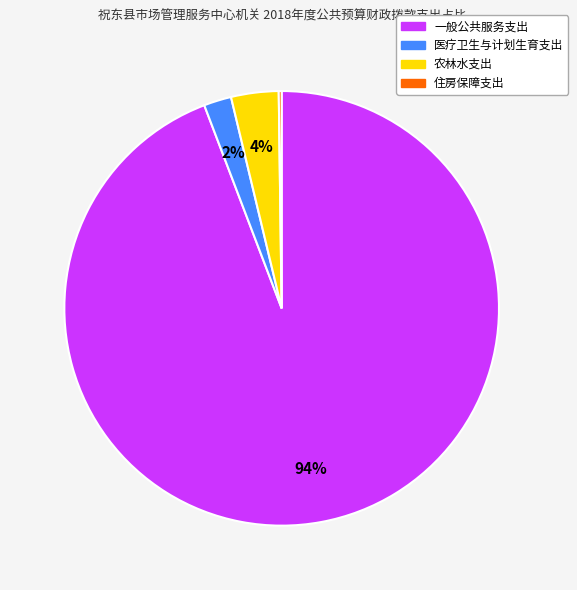

To the nearest percent, what is the average slice percentage?

25%